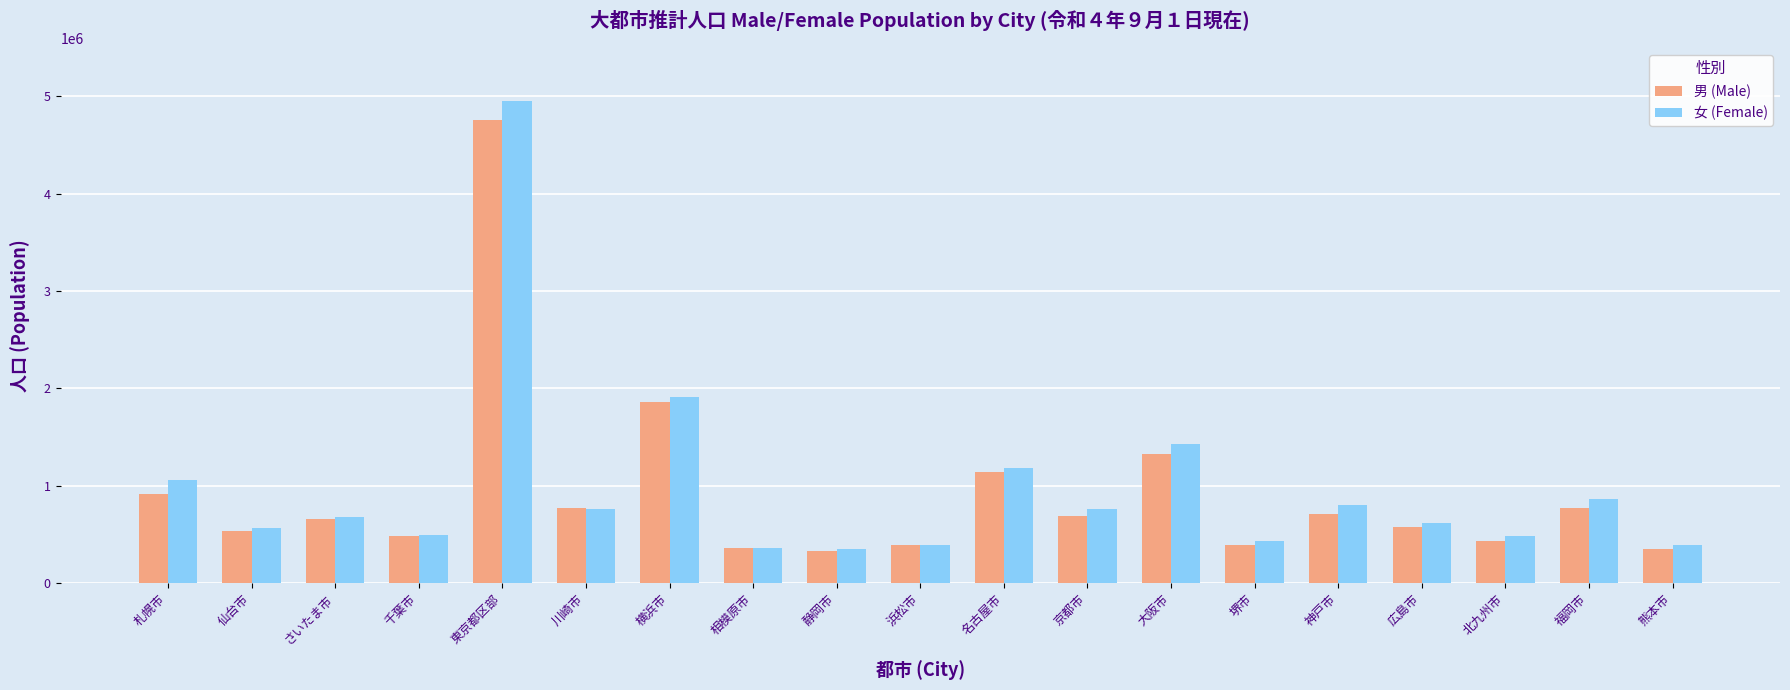

Rank the series at 神戸市 from highest to lowest value.

女 (Female), 男 (Male)